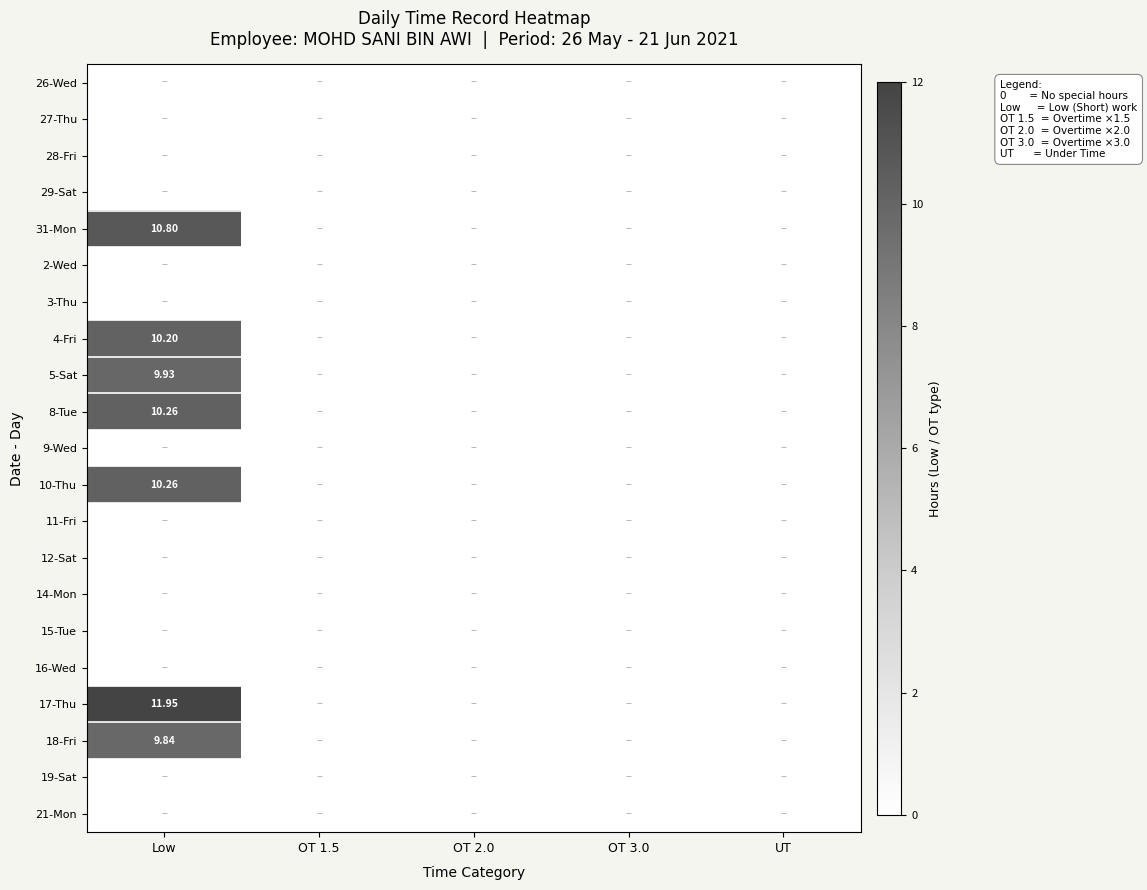

List the labels in order of 5-Sat value, largest first.

Low, OT 1.5, OT 2.0, OT 3.0, UT